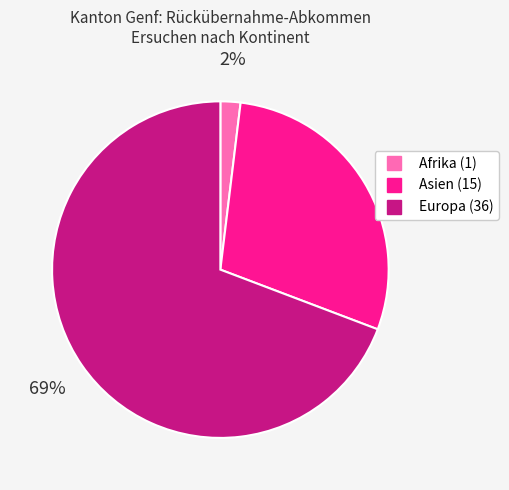

Which category has the biggest portion of the pie?

Europa